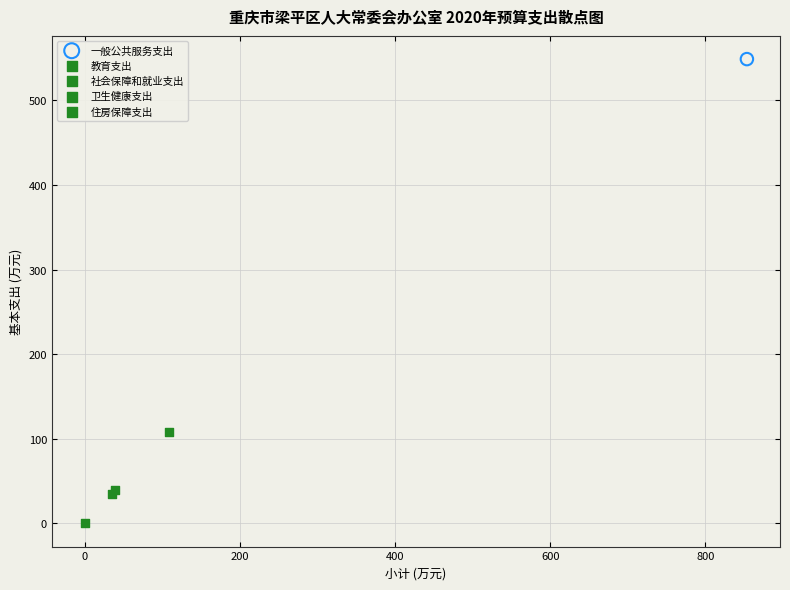

Which series reaches the maximum Y coordinate?

一般公共服务支出